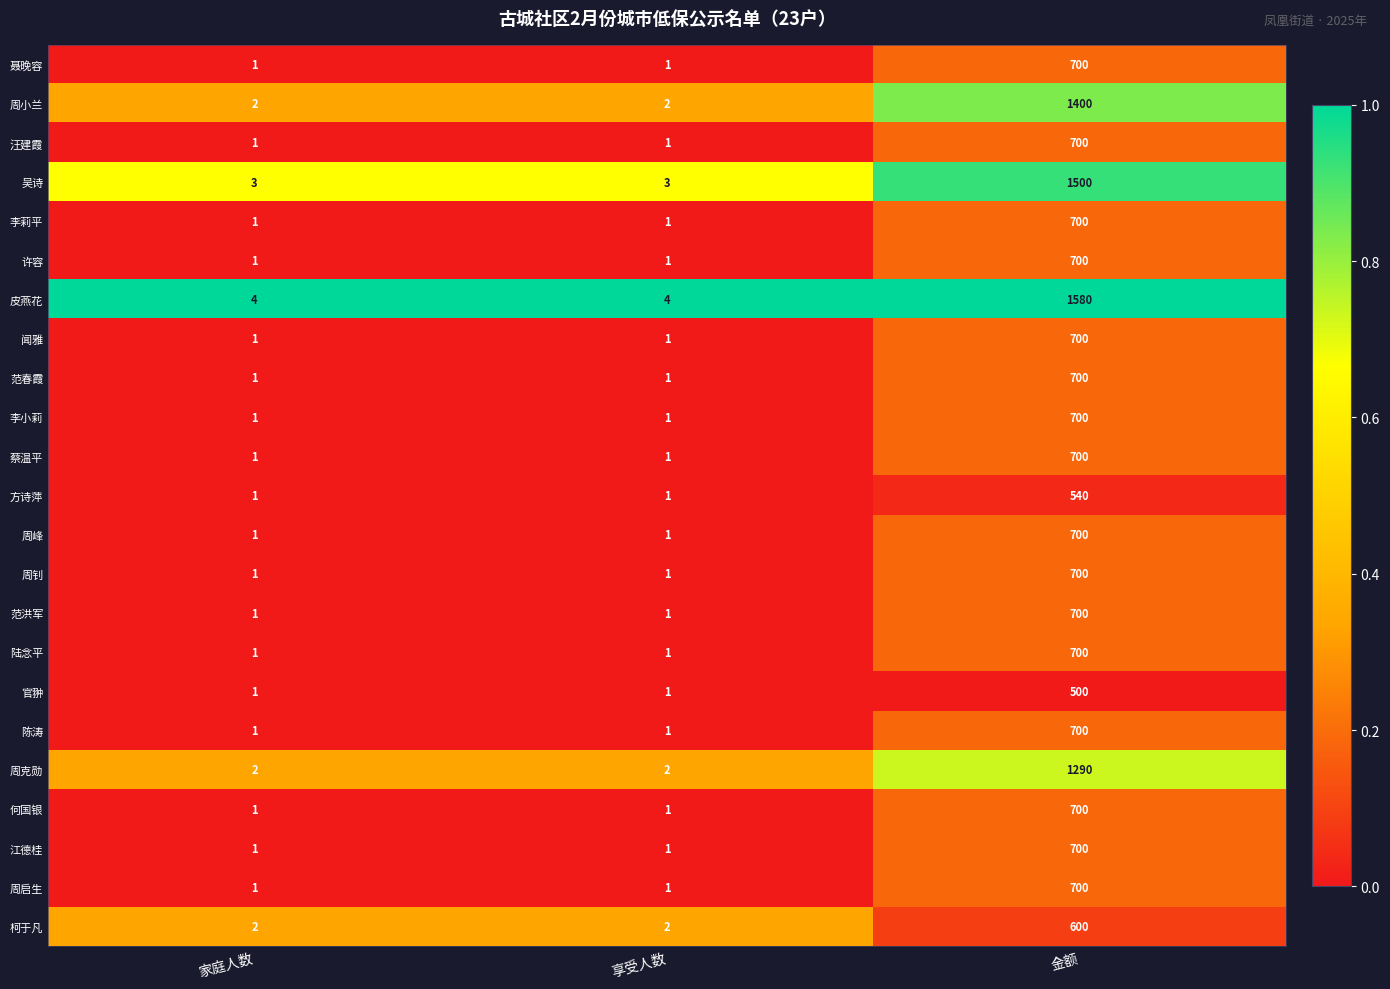

The value of 周启生 at 金额 is 1246. True or false?

False